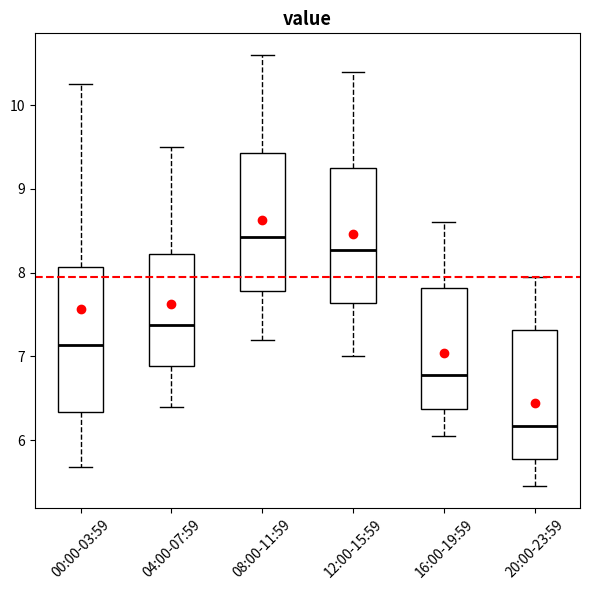

Which box's median line is the lowest?

20:00-23:59